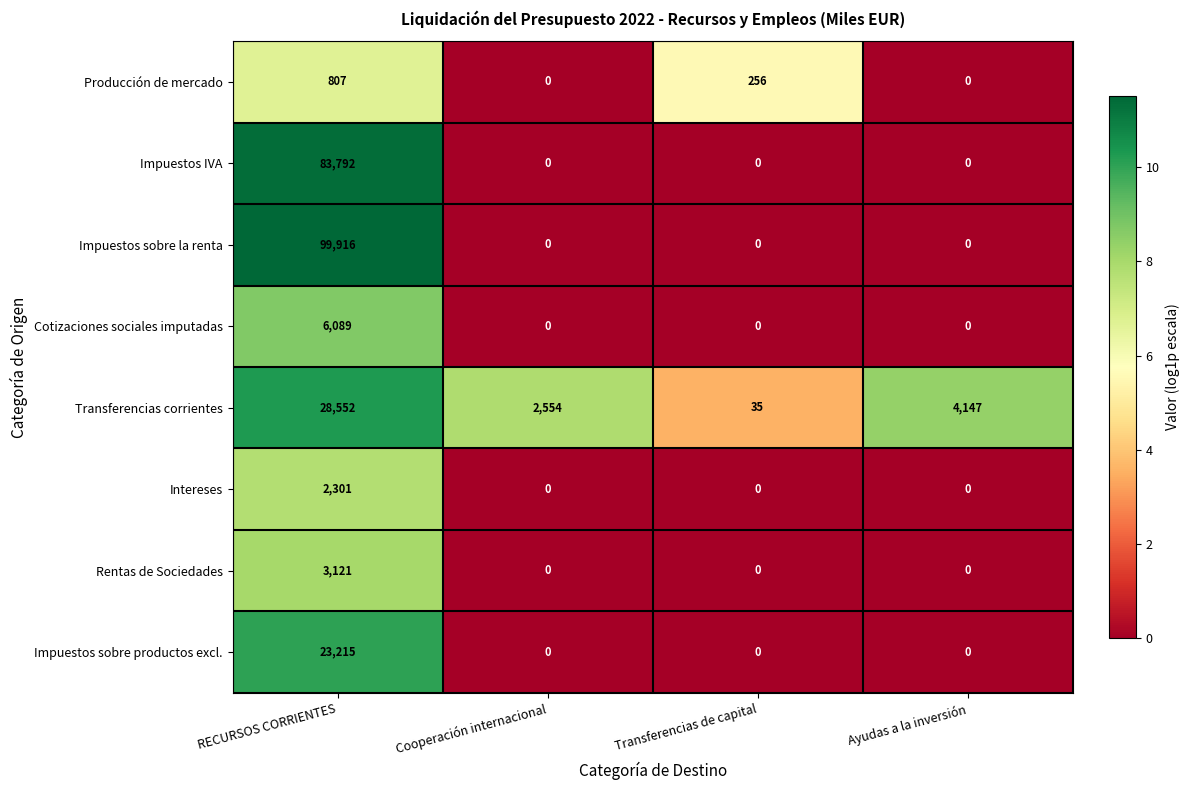

How many values in Cotizaciones sociales imputadas are above zero?

1